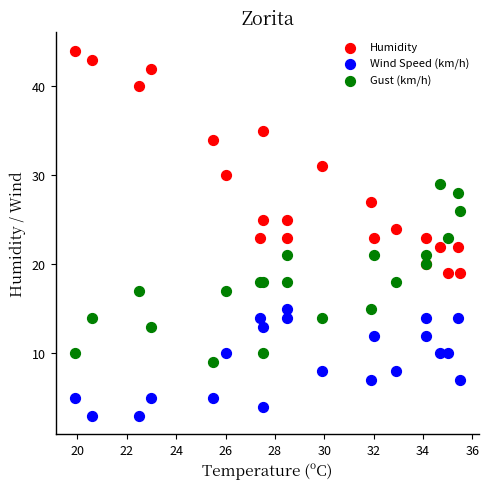

What are all the series names shown in the legend?

Humidity, Wind Speed (km/h), Gust (km/h)